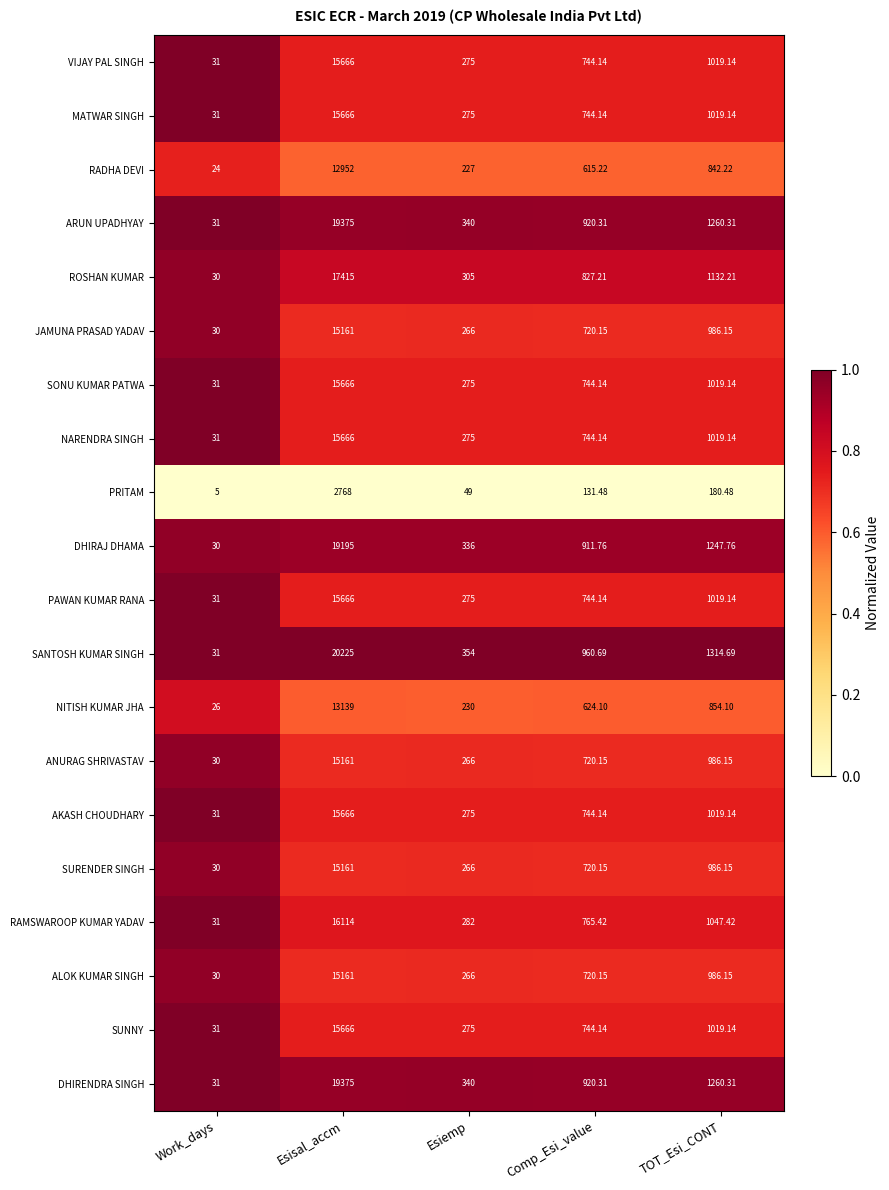

Rank the categories by RAMSWAROOP KUMAR YADAV value from lowest to highest.

Work_days, Esiemp, Comp_Esi_value, TOT_Esi_CONT, Esisal_accm